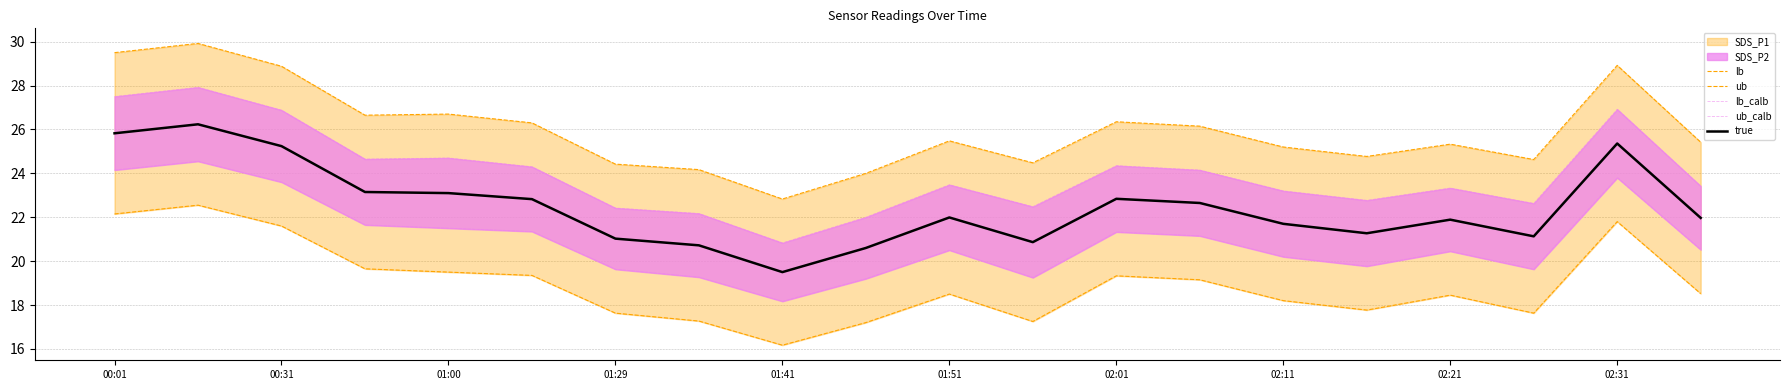

What is the total value across all series at 11?

104.3